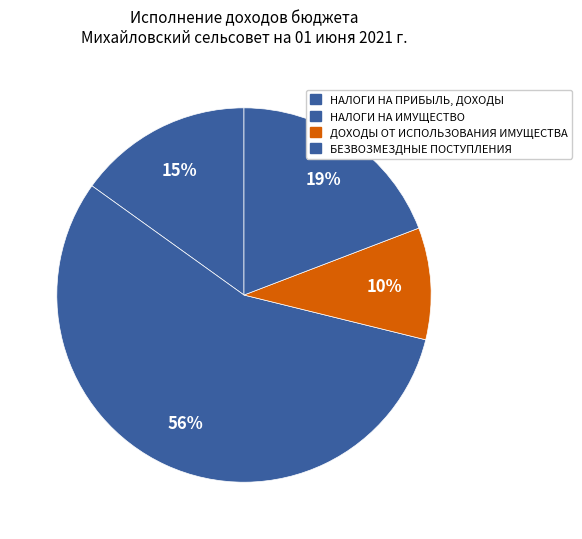

Count the number of slices in the pie.

4